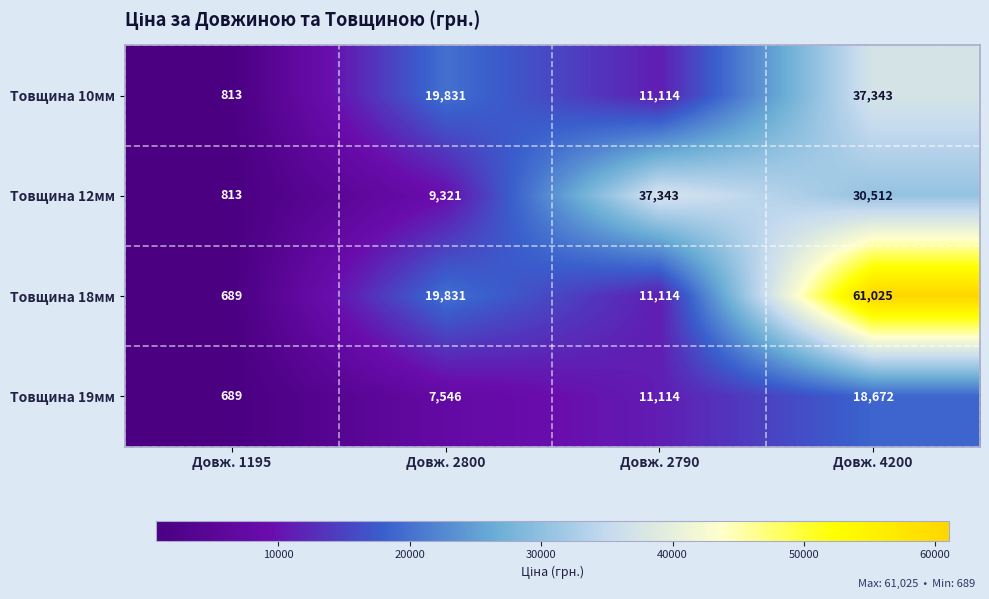

What is the sum of all Товщина 12мм values?

77989